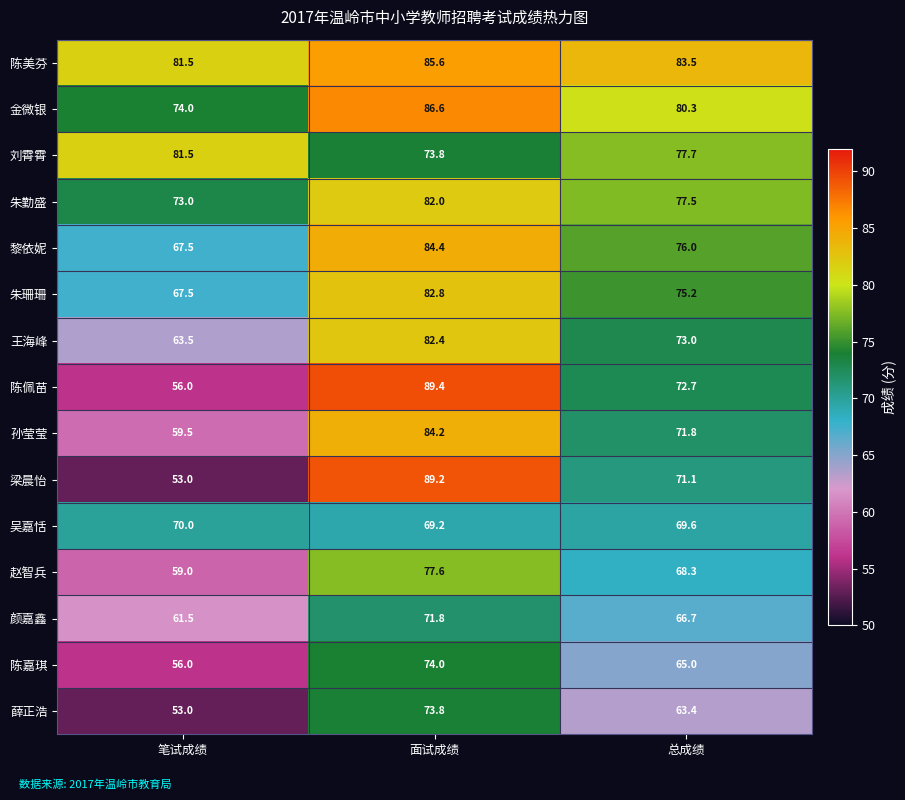

Which category has the lowest value in the 孙莹莹 series?

笔试成绩